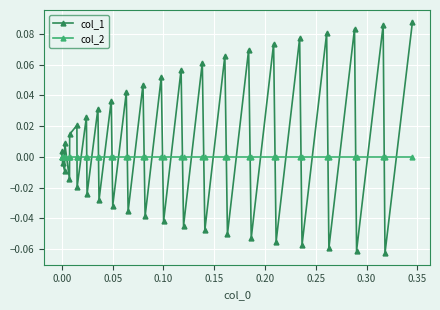

How many lines are shown in the chart?

2